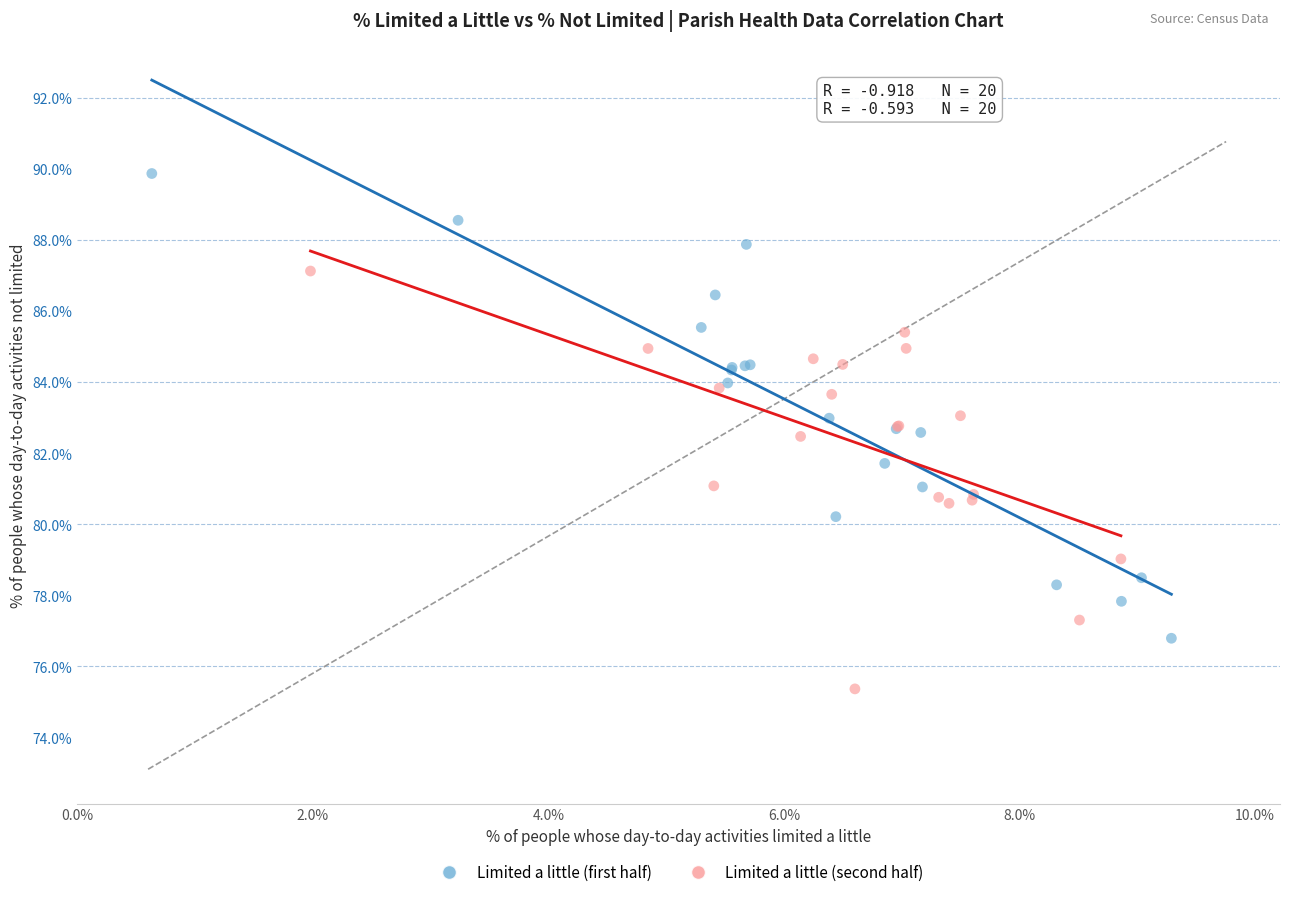

What are all the series names shown in the legend?

Limited a little (first half), Limited a little (second half)